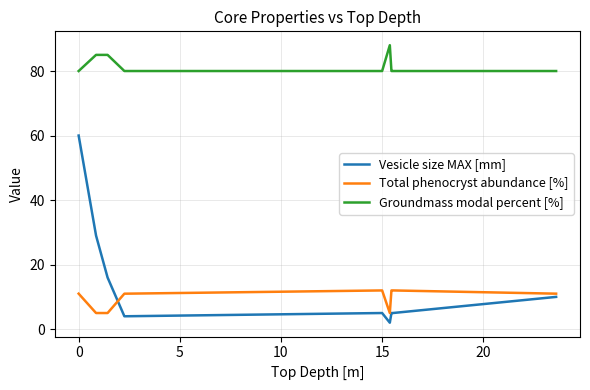

How many Total phenocryst abundance [%] values are between 5 and 12?

10